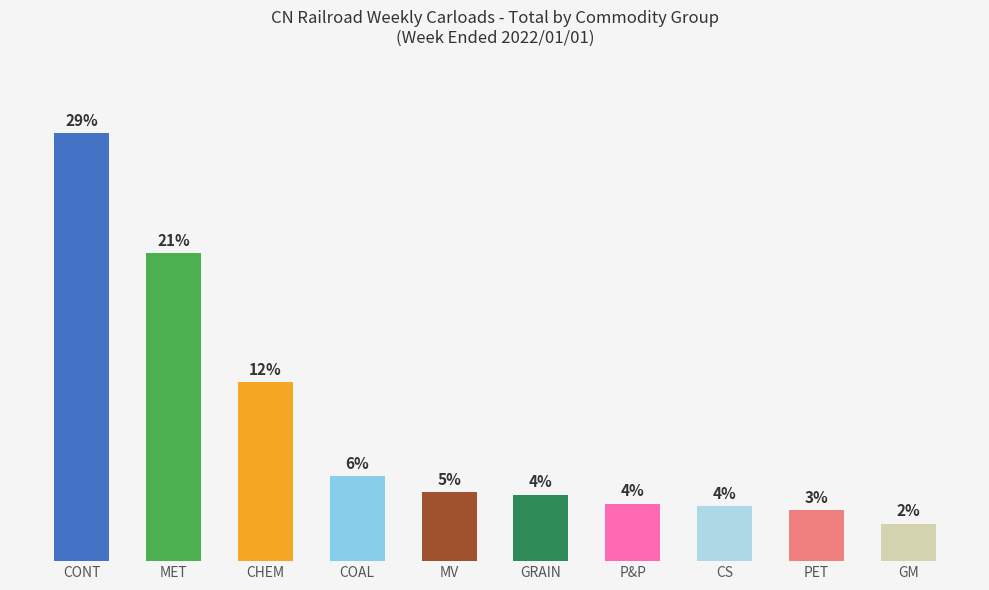

What is the change in value from CONT to MV?

-23.9